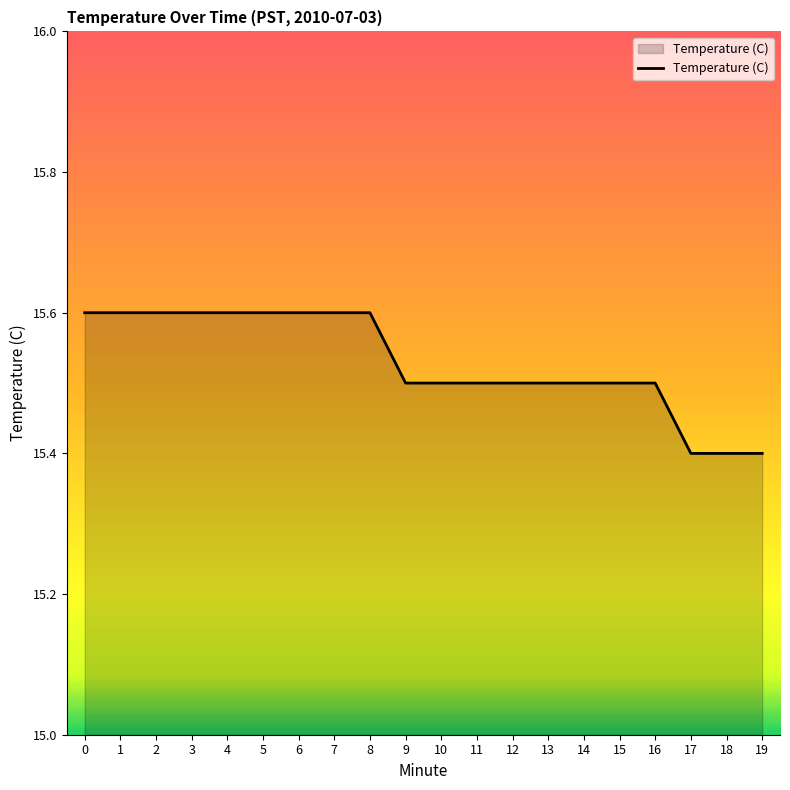

What is the ratio of the value at 2 to the value at 7?

1.0